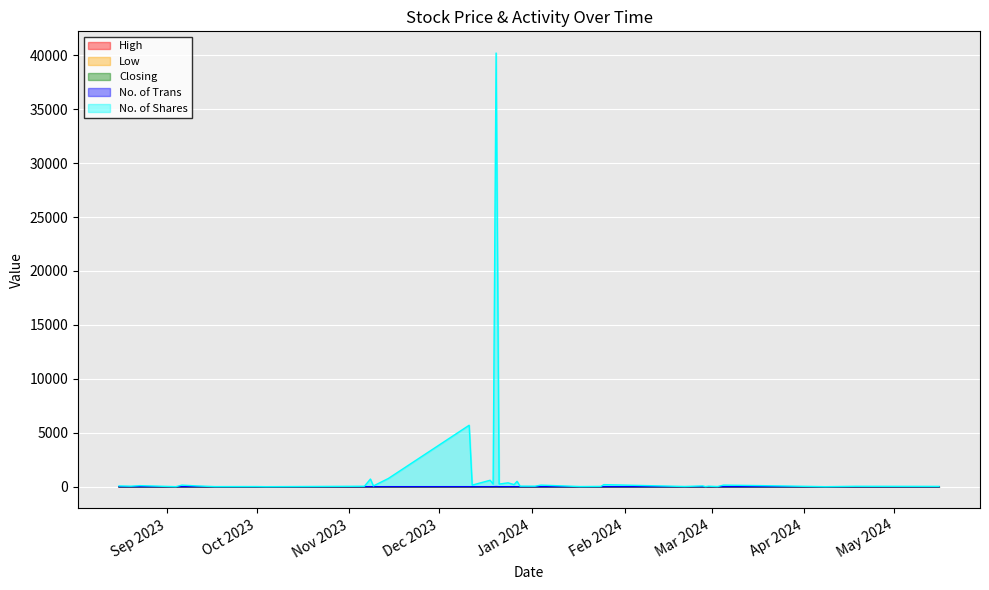

What is the value of the No. of Trans point at the 27th from the left?

5.0